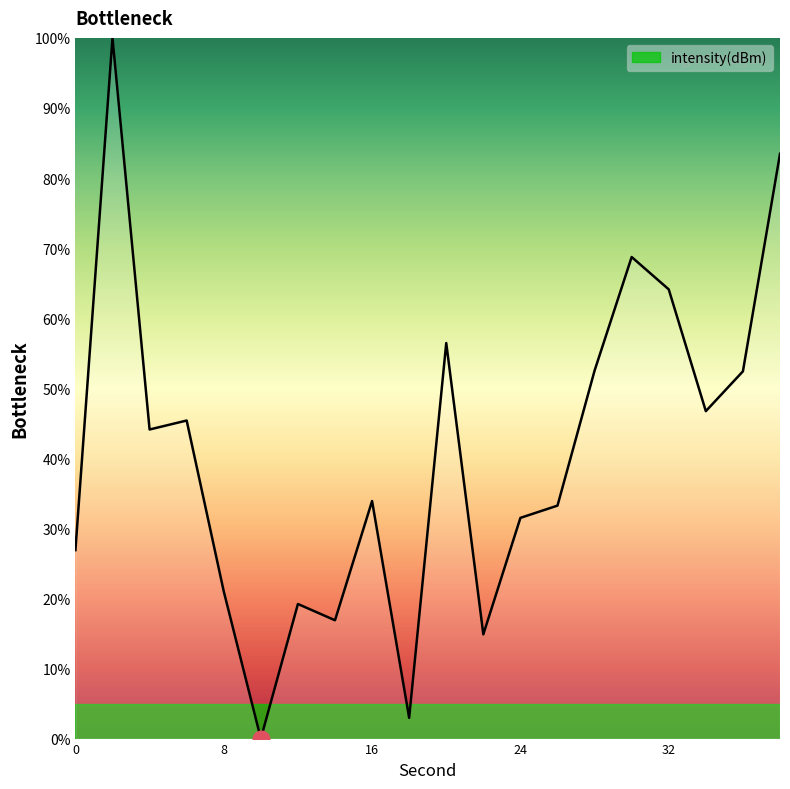

What is the maximum value shown in the chart?

100.0